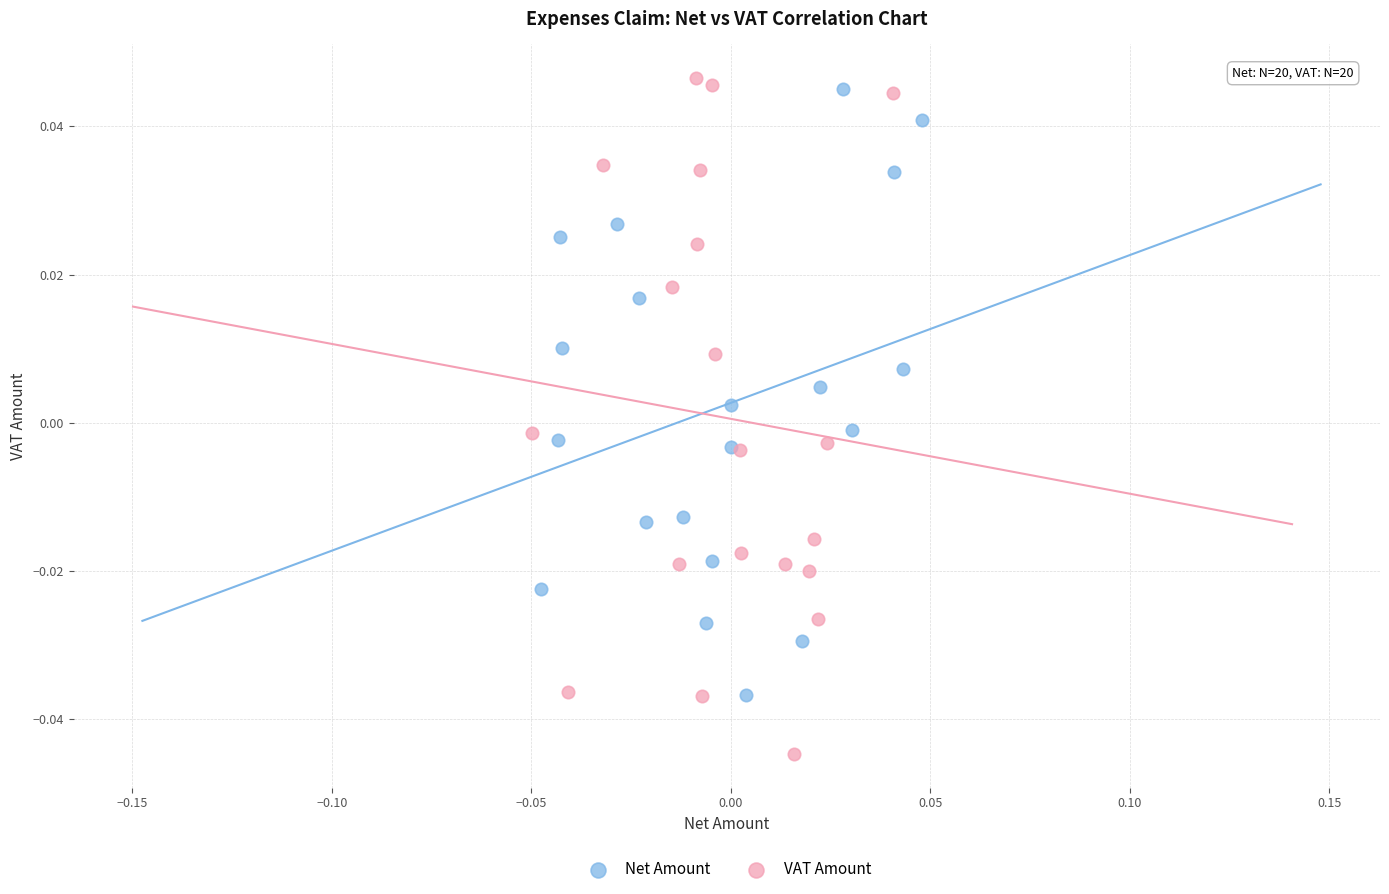

Which series reaches the maximum Y coordinate?

VAT Amount